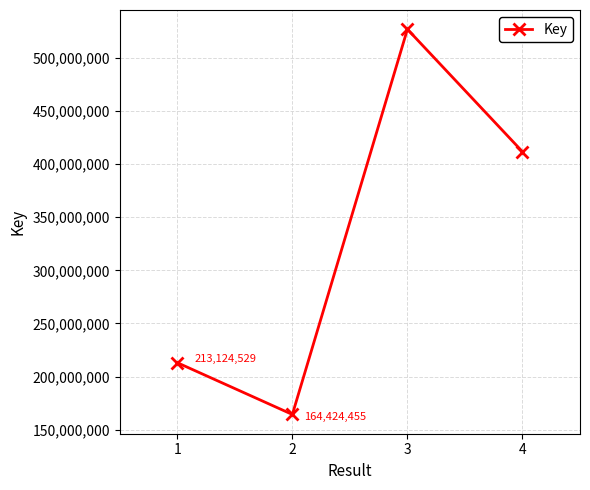

What is the difference between the second highest and minimum values?

247180274